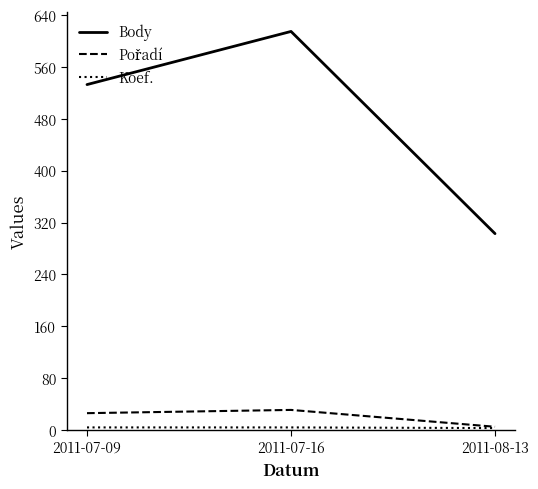

At which category is the sum across all series the highest?

2011-07-16